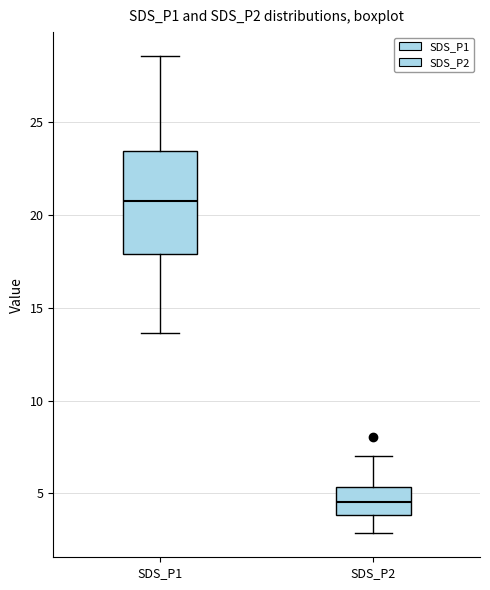

Which box has the lowest median line?

SDS_P2